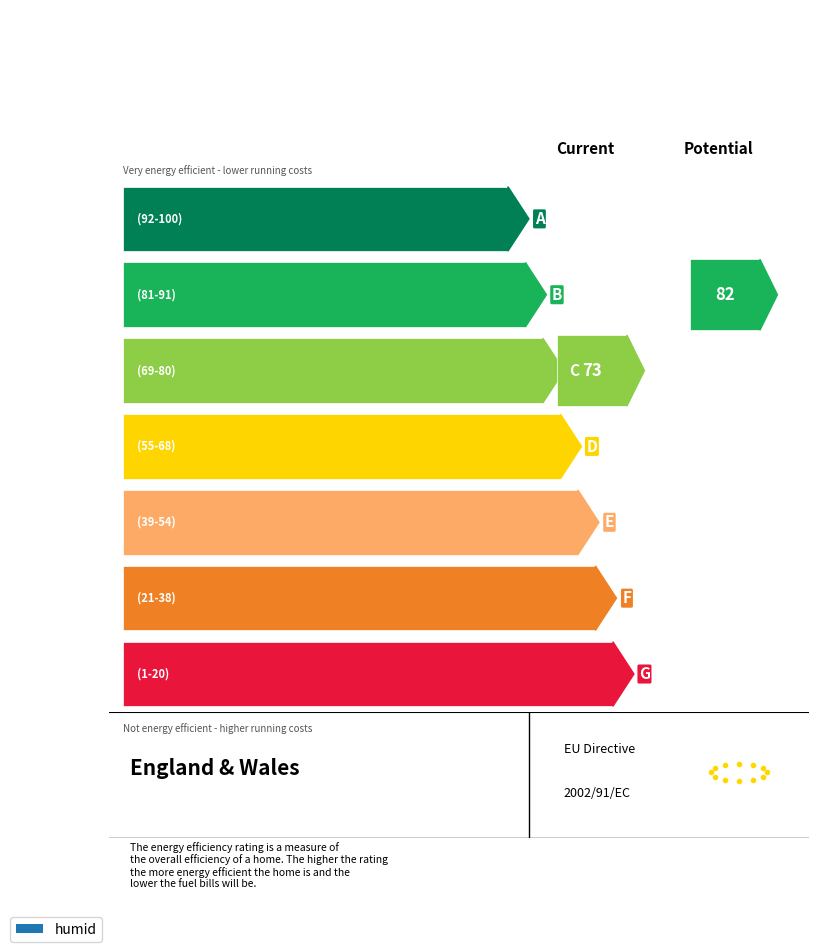

How many bars are there in total?

24